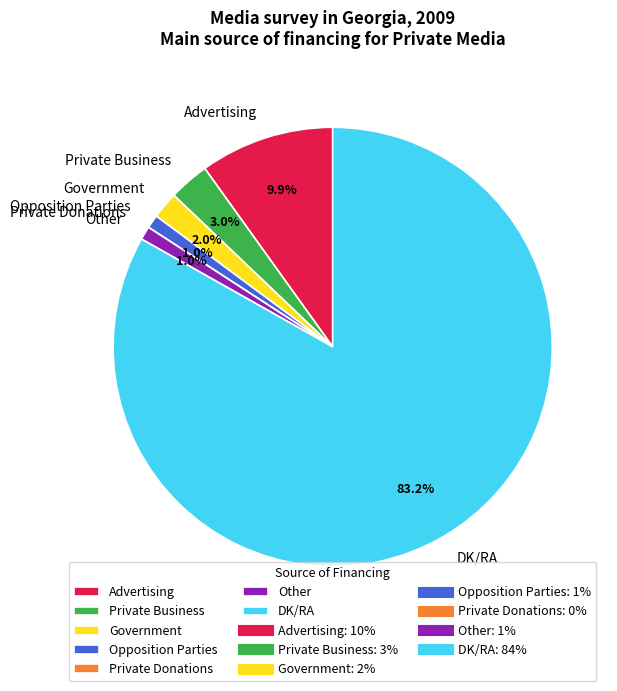

Which category accounts for the majority?

DK/RA